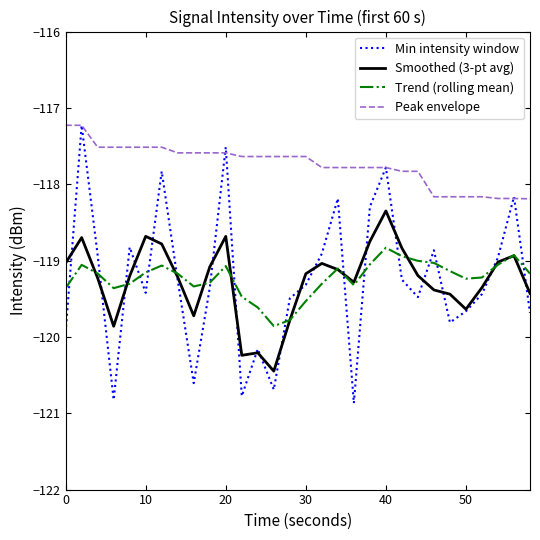

Which series has the largest total across all categories?

Peak envelope